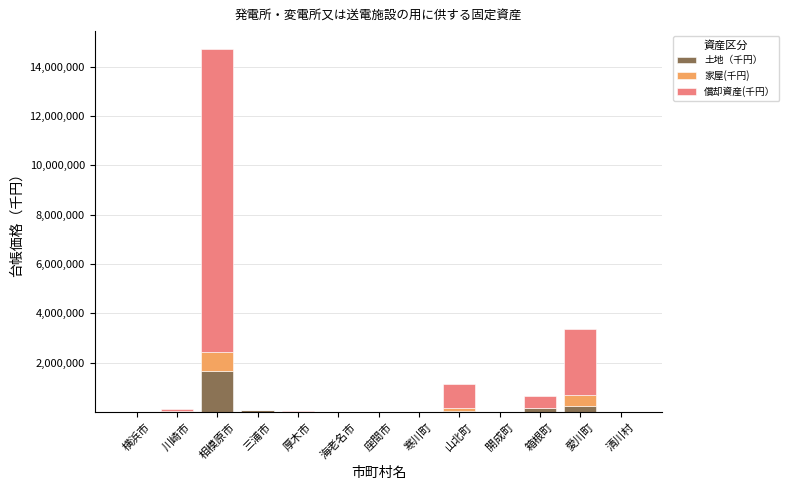

Is it true that 土地（千円） equals 0 at 寒川町?

True